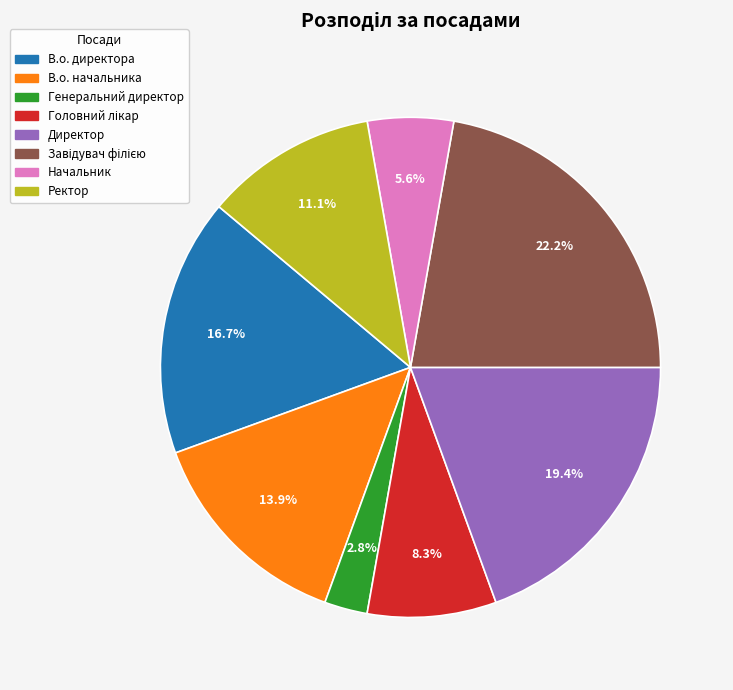

To the nearest percent, what percentage of the pie is В.о. начальника?

14%